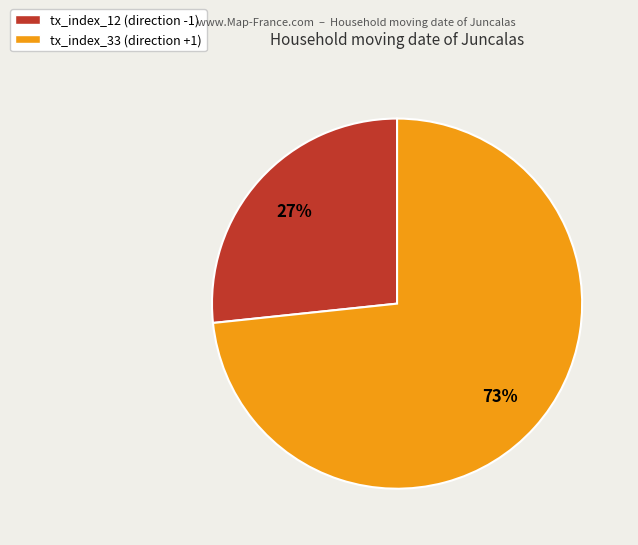

To the nearest percent, what is the average slice percentage?

50%